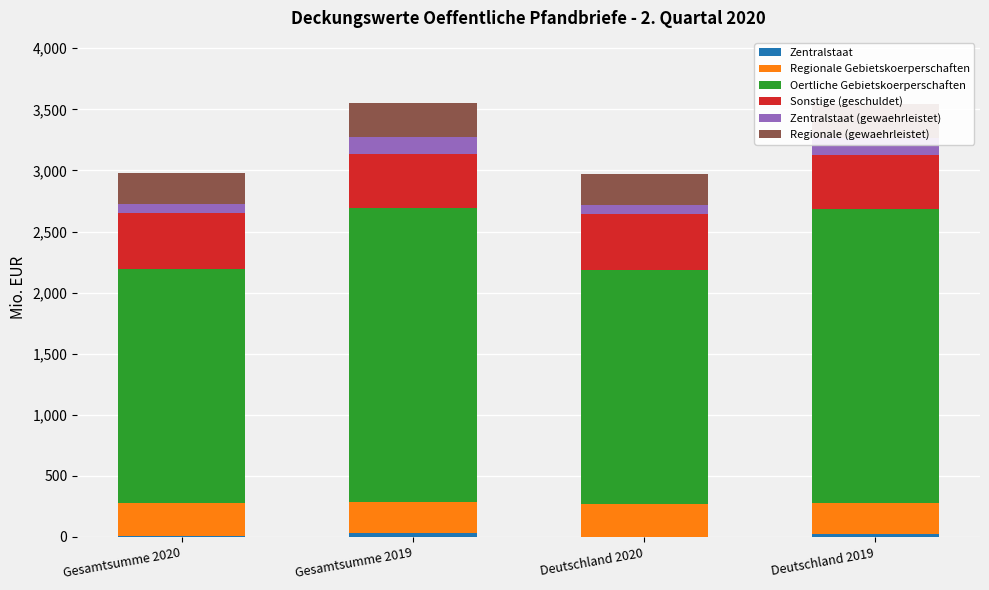

True or false: Regionale (gewaehrleistet) has a value of 496.6 at Deutschland 2019.

False